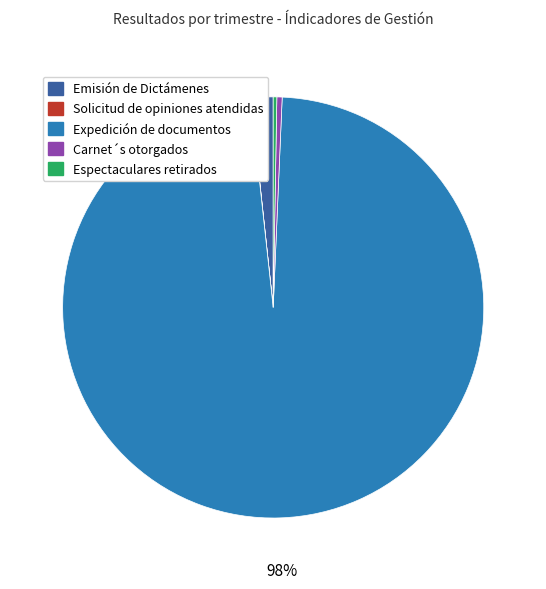

Is Expedición de documentos the majority of the pie?

Yes